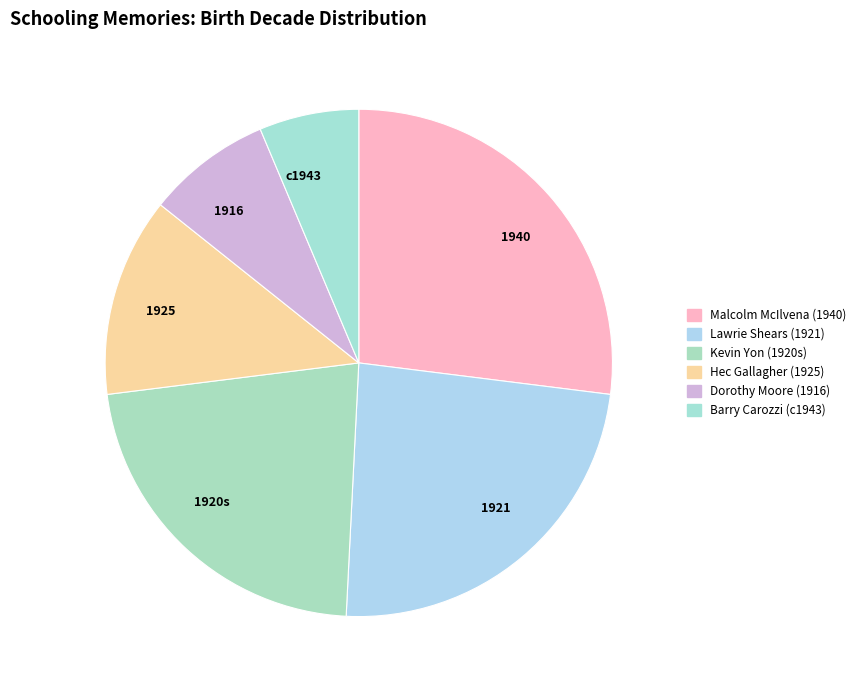

Which has a higher value, 1916 or 1925?

1925